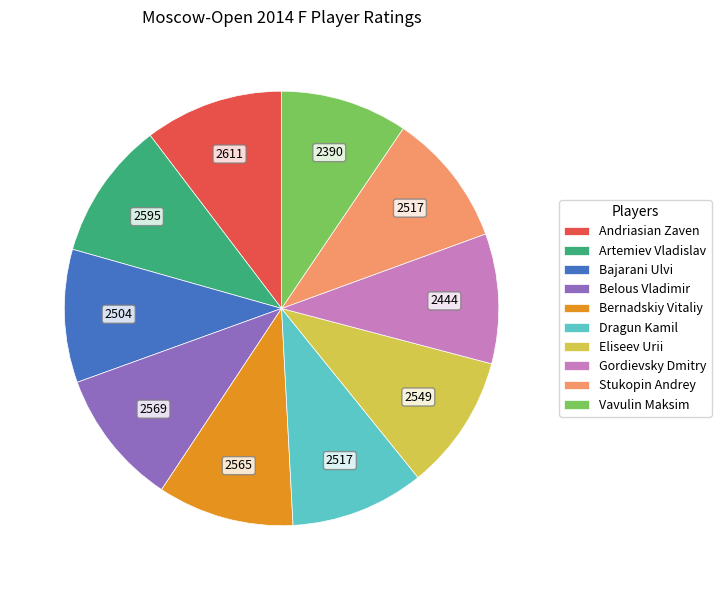

What is the ratio of the value at Vavulin Maksim to the value at Belous Vladimir?

0.9